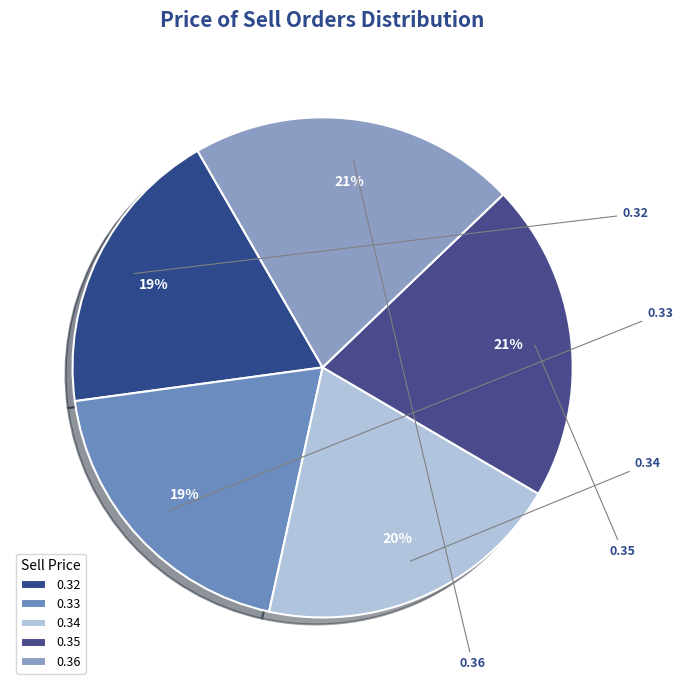

How many segments does this pie chart have?

5